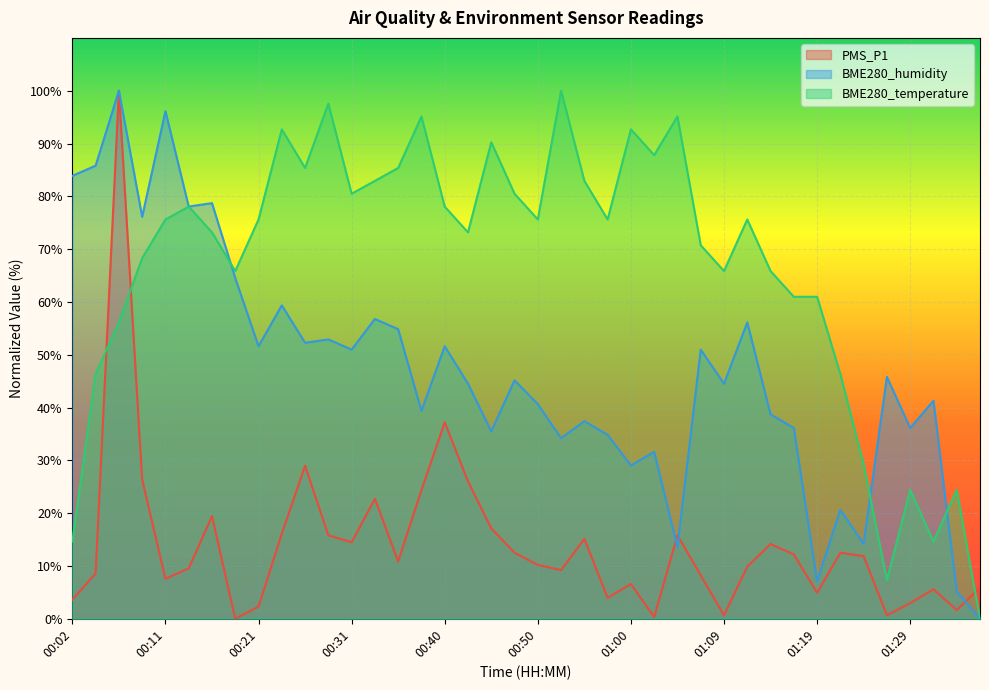

Which series has the largest total across all categories?

BME280_temperature